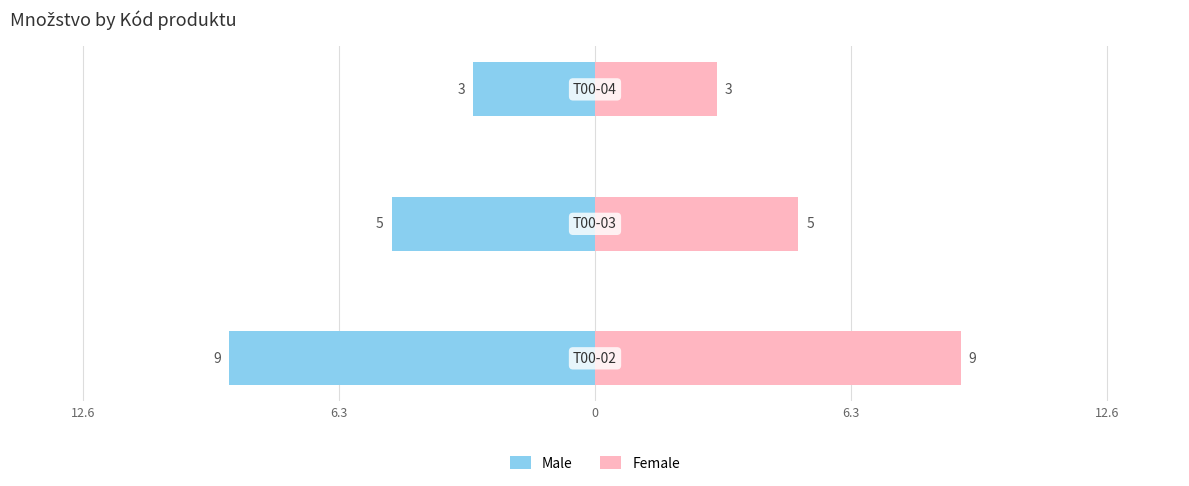

What is the value of the Male bar at the 3rd from the left?

-3